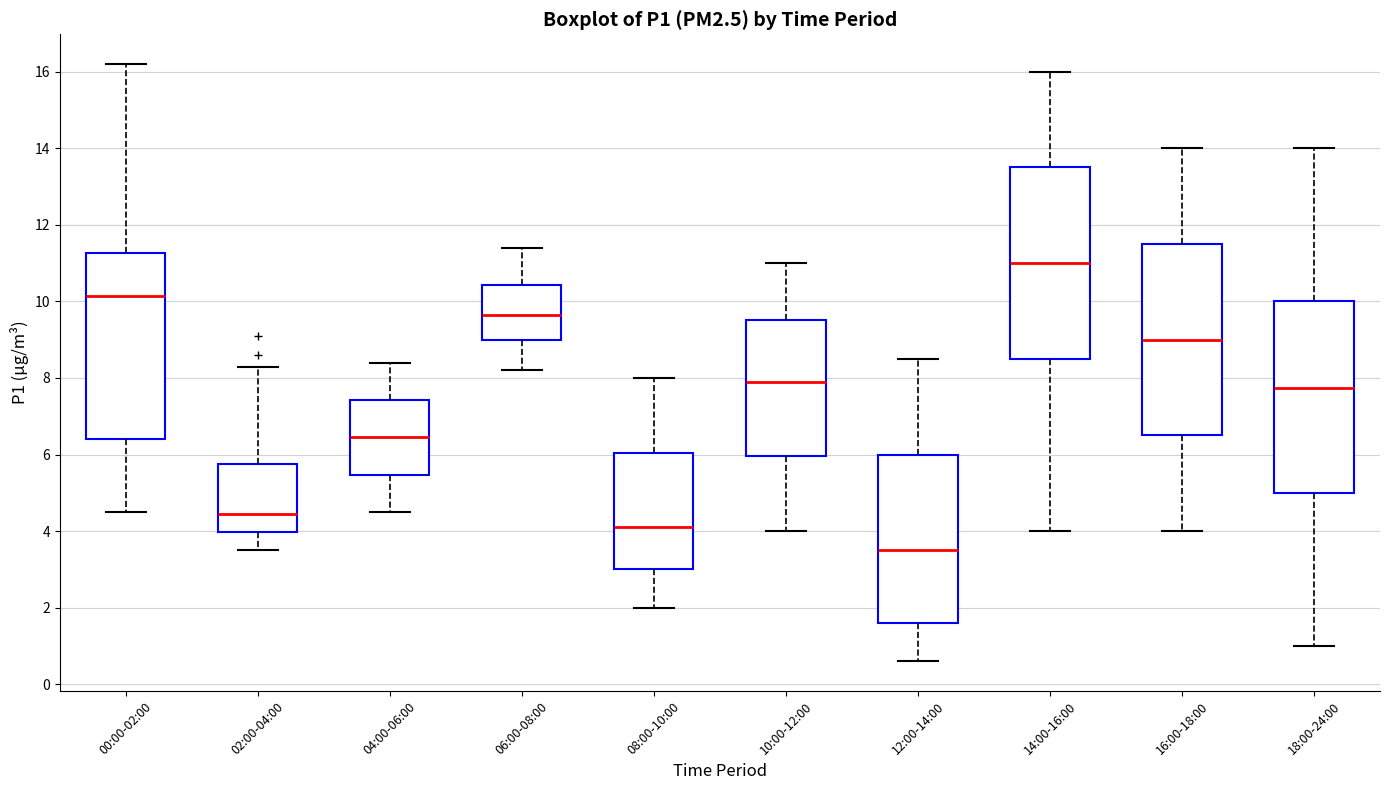

Reading left to right, read every box against the y-axis: the position of its median line, the range the box covers, and the ends of its whiskers. The values are not printed on the chart, so give them approximately, as read against the axis.

00:00-02:00: median 10.2, box 6.4 to 11.2, whiskers 4.6 to 16.2
02:00-04:00: median 4.4, box 4.0 to 5.8, whiskers 3.6 to 8.4
04:00-06:00: median 6.4, box 5.4 to 7.4, whiskers 4.6 to 8.4
06:00-08:00: median 9.6, box 9.0 to 10.4, whiskers 8.2 to 11.4
08:00-10:00: median 4.2, box 3.0 to 6.0, whiskers 2.0 to 8.0
10:00-12:00: median 8.0, box 6.0 to 9.6, whiskers 4.0 to 11.0
12:00-14:00: median 3.6, box 1.6 to 6.0, whiskers 0.6 to 8.6
14:00-16:00: median 11.0, box 8.6 to 13.6, whiskers 4.0 to 16.0
16:00-18:00: median 9.0, box 6.6 to 11.6, whiskers 4.0 to 14.0
18:00-24:00: median 7.8, box 5.0 to 10.0, whiskers 1.0 to 14.0